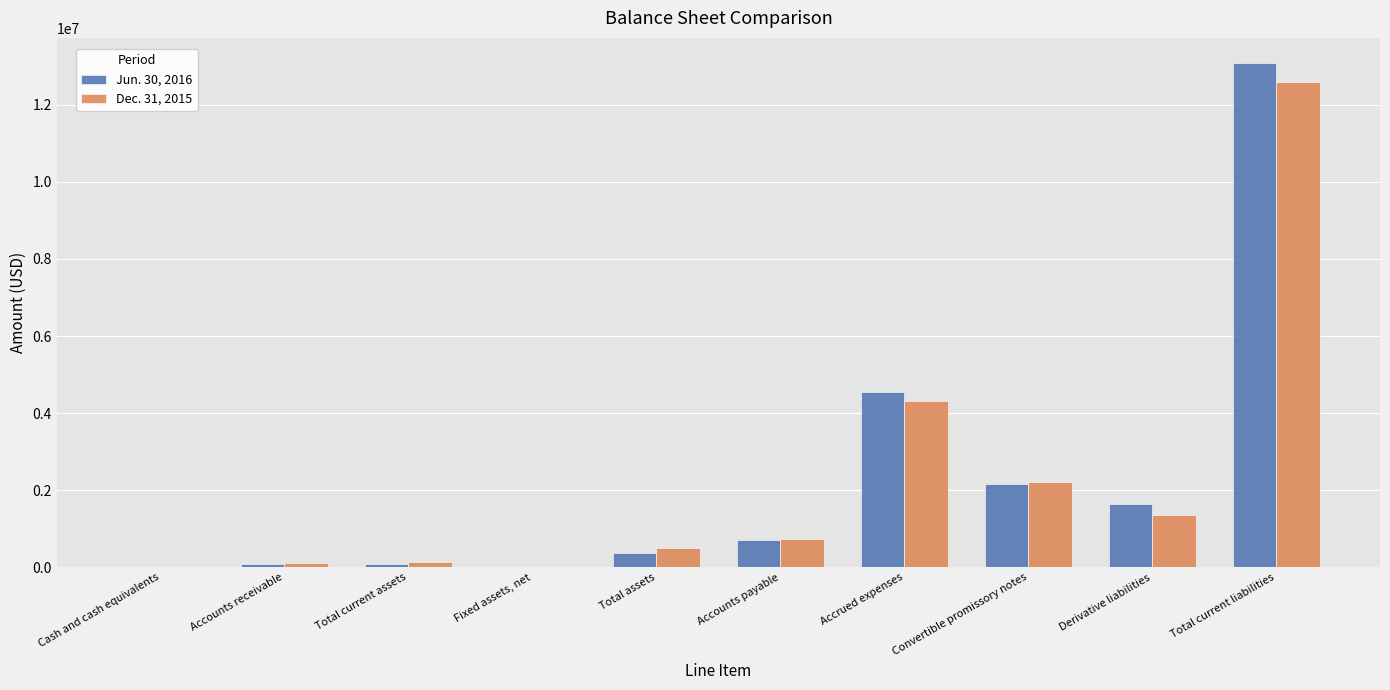

What is the total value across all series at Convertible promissory notes?

4354672